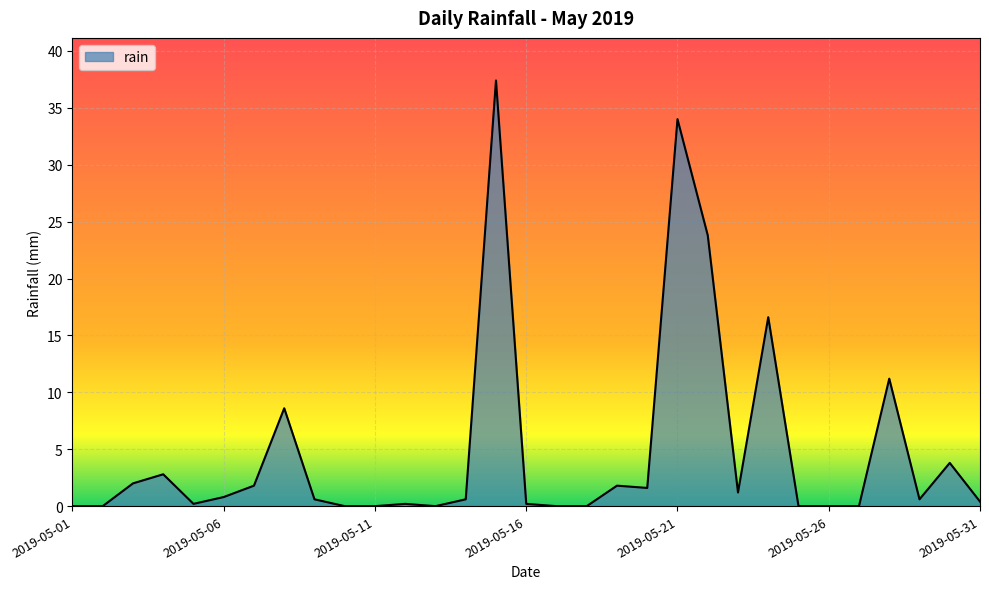

What is the maximum value shown in the chart?

37.4